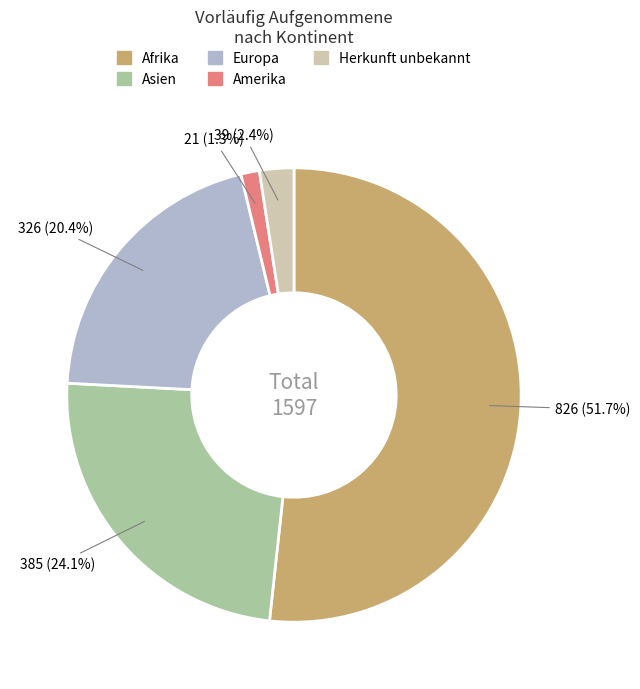

To the nearest percent, what is the average slice percentage?

20%